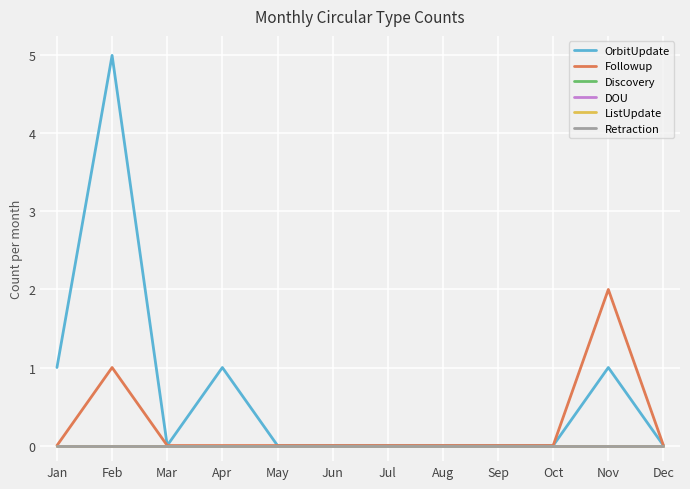

True or false: Discovery has more than 2 interior local peaks.

False